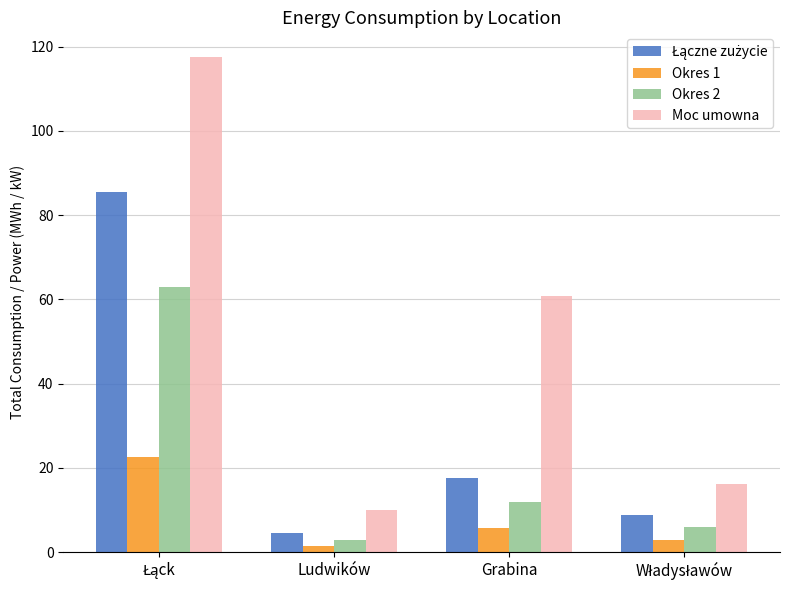

How many values in the Okres 1 series are below 5?

2